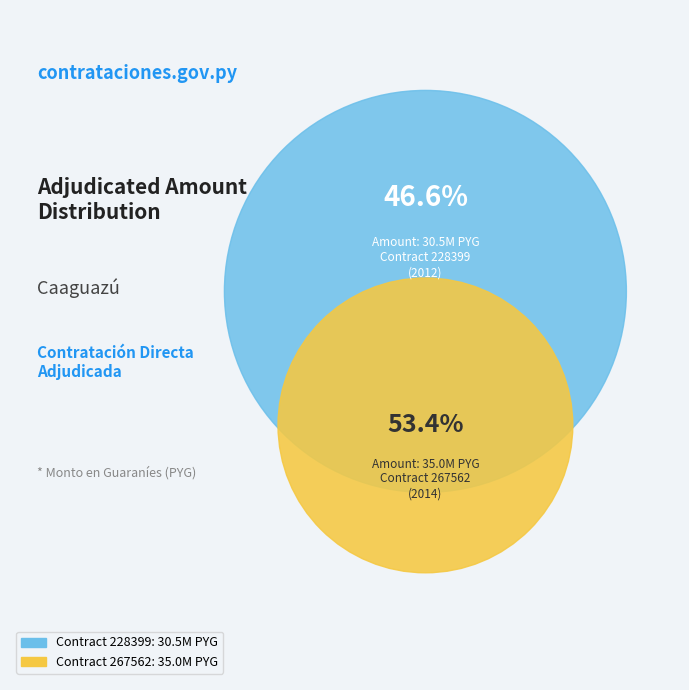

To the nearest percent, what is the combined percentage of 228399-mirtha-isabel-peralta-baez-2 and 267562-mirtha-isabel-peralta-baez-3?

100%